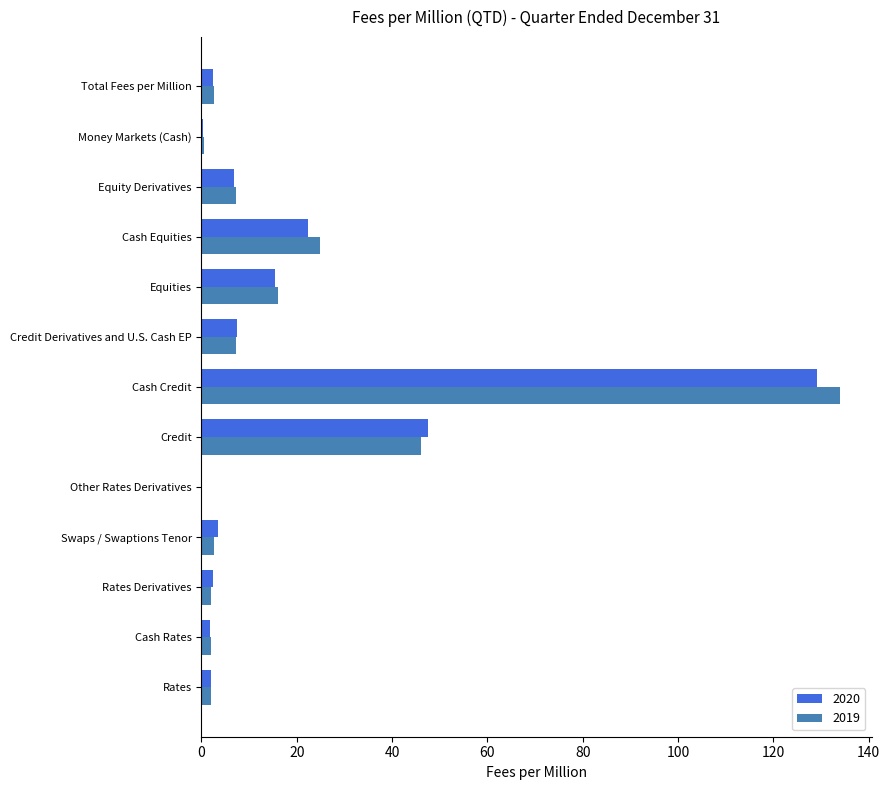

Which category has the highest value in the 2019 series?

Cash Credit